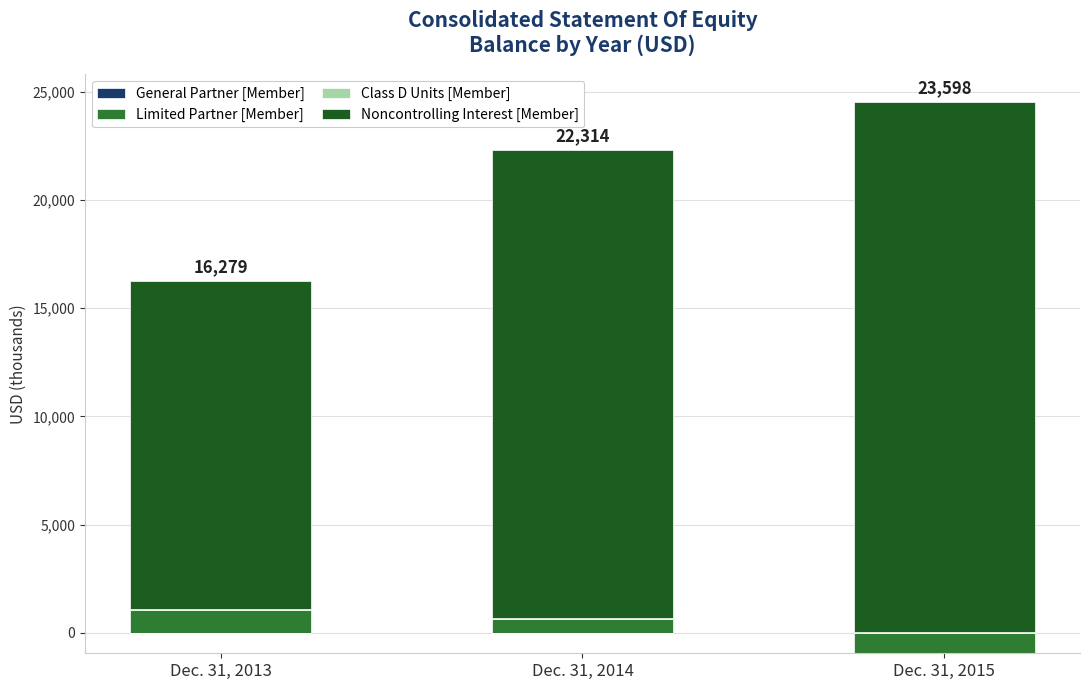

At how many categories does at least one series exceed 7366?

3